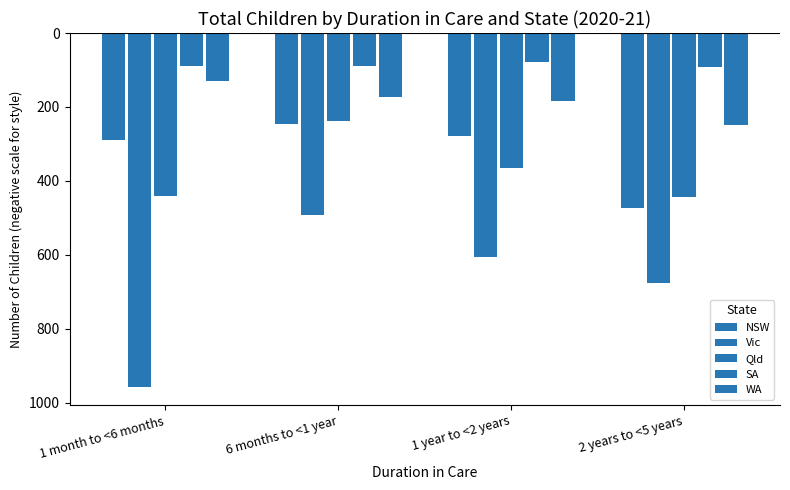

Are the bars grouped side by side (vs. stacked)?

Yes